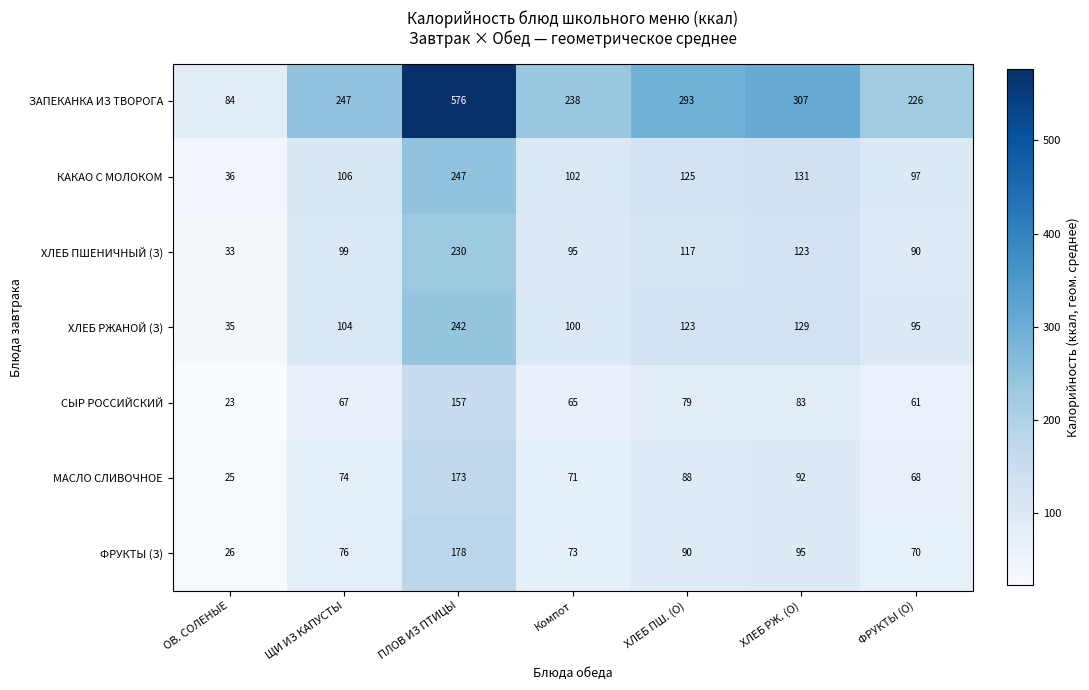

At how many categories does at least one series exceed 54?

7